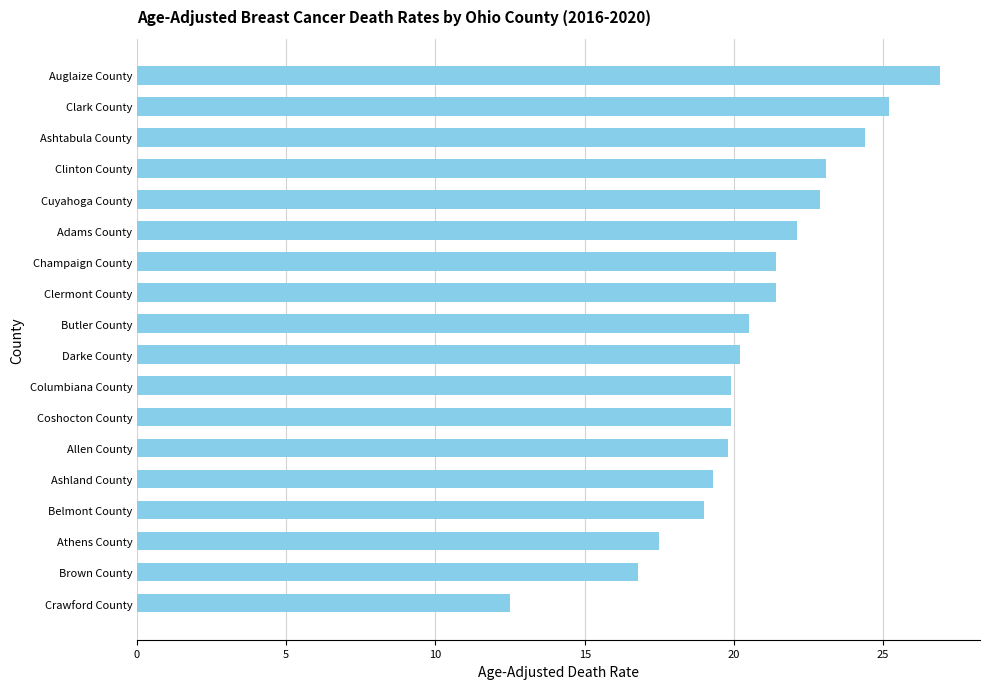

What is the smallest value displayed?

12.5